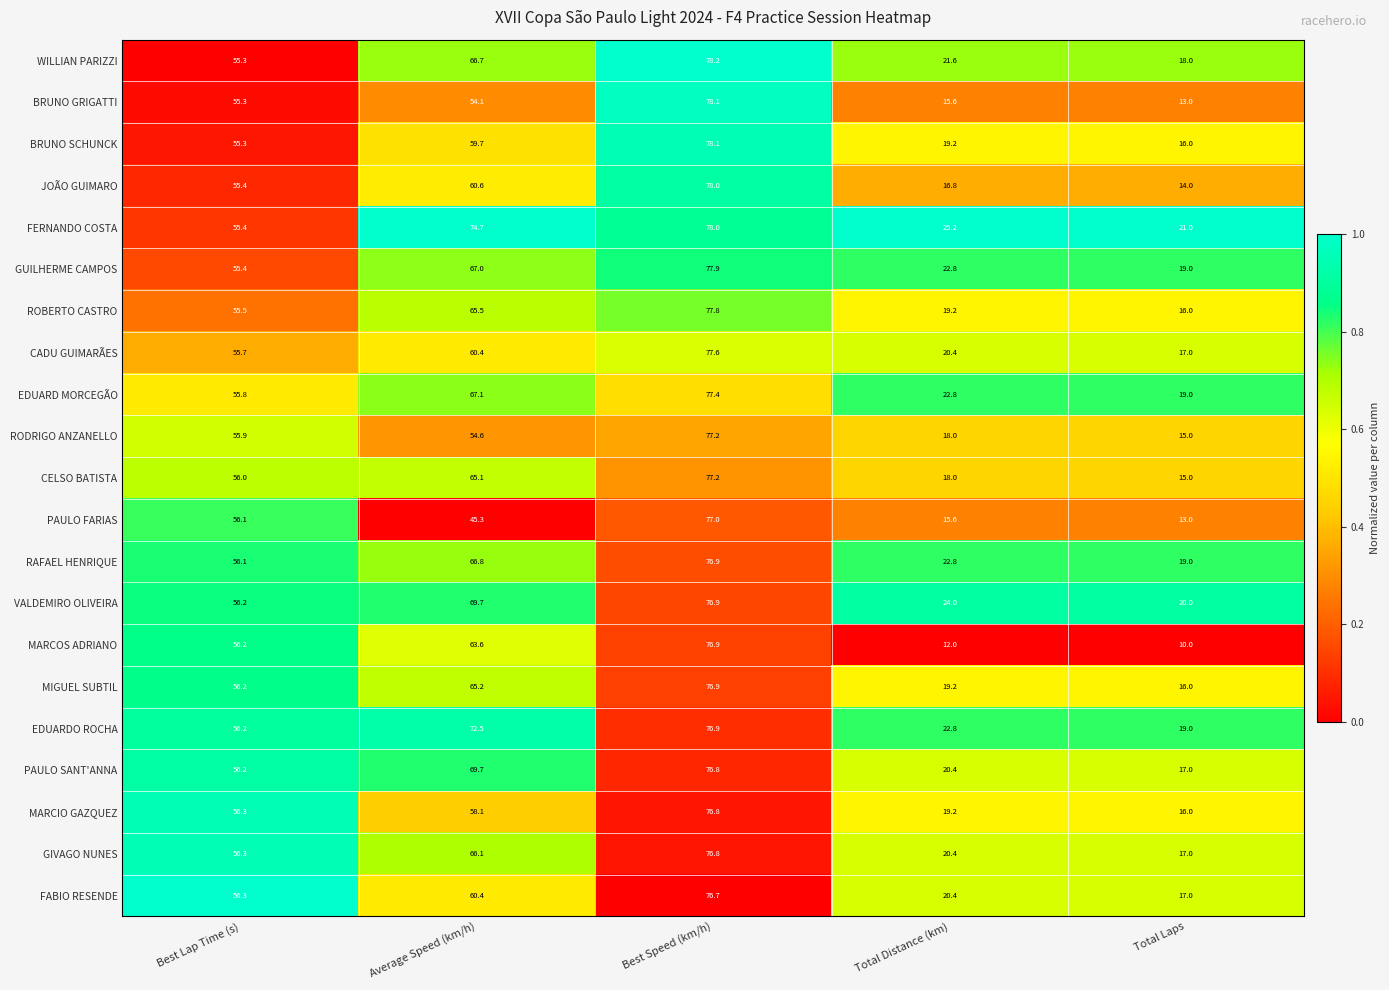

Which category has the lowest value in the MIGUEL SUBTIL series?

Total Laps